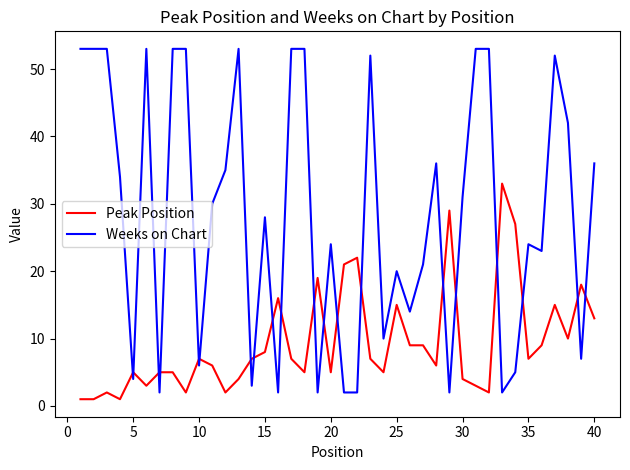

How many lines are shown in the chart?

2